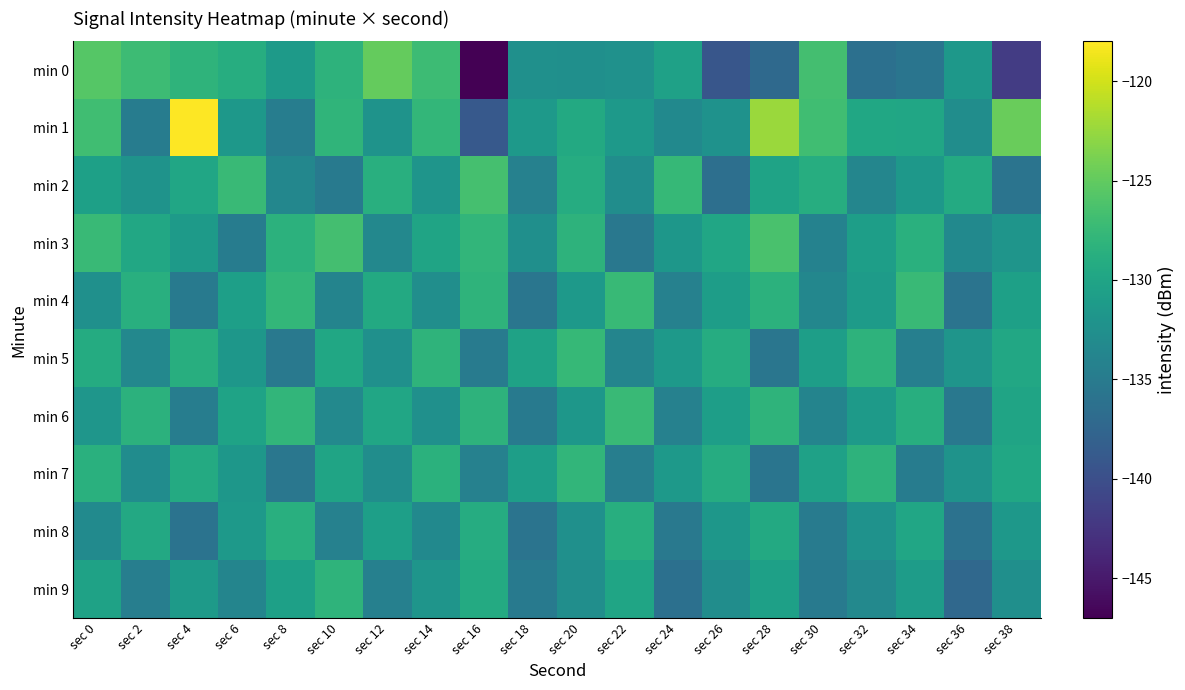

Rank the series at sec 14 from highest to lowest value.

min 0, min 1, min 5, min 7, min 3, min 2, min 9, min 6, min 4, min 8